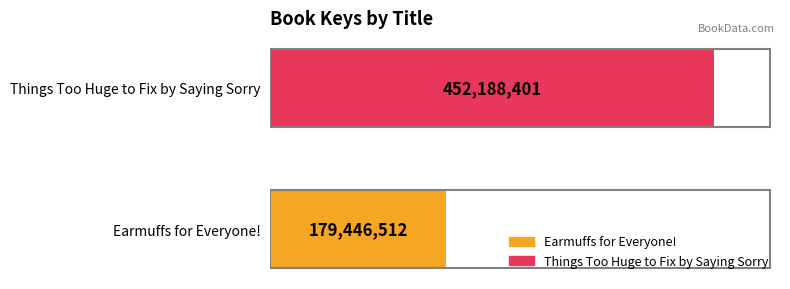

What is the minimum value shown in the chart?

179446512